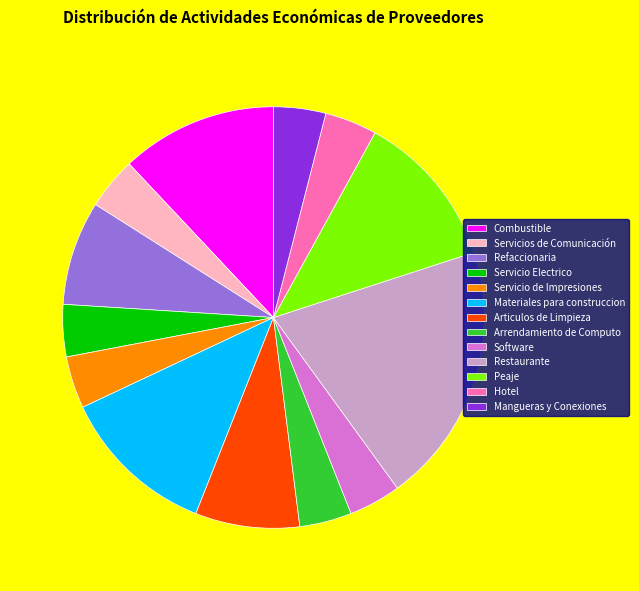

Does Hotel represent more than half of the total?

No